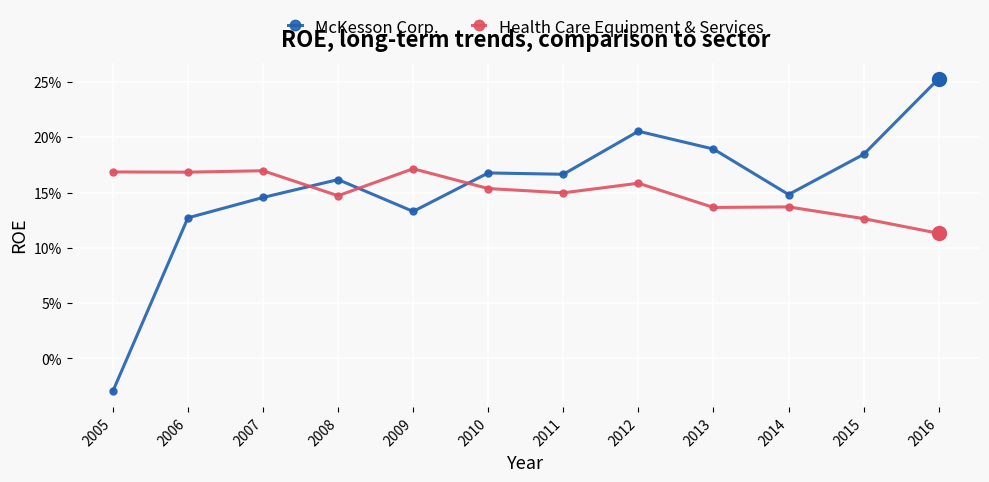

Rank the series at 2013 from lowest to highest value.

Health Care Equipment & Services, McKesson Corp.